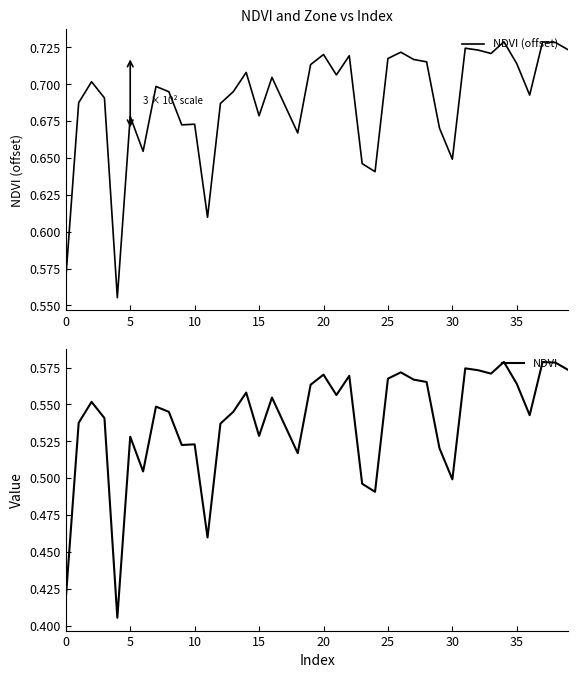

How many interior local peaks does the NDVI series have?

12